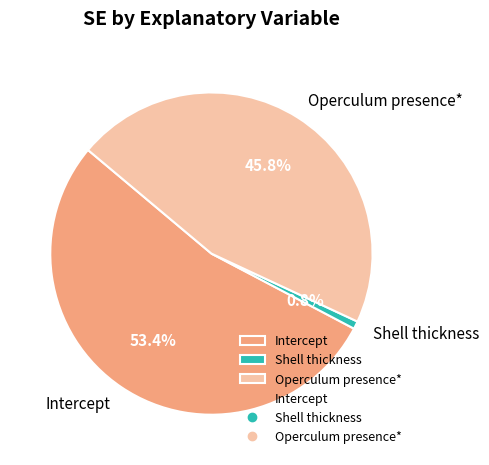

Count the number of slices in the pie.

3